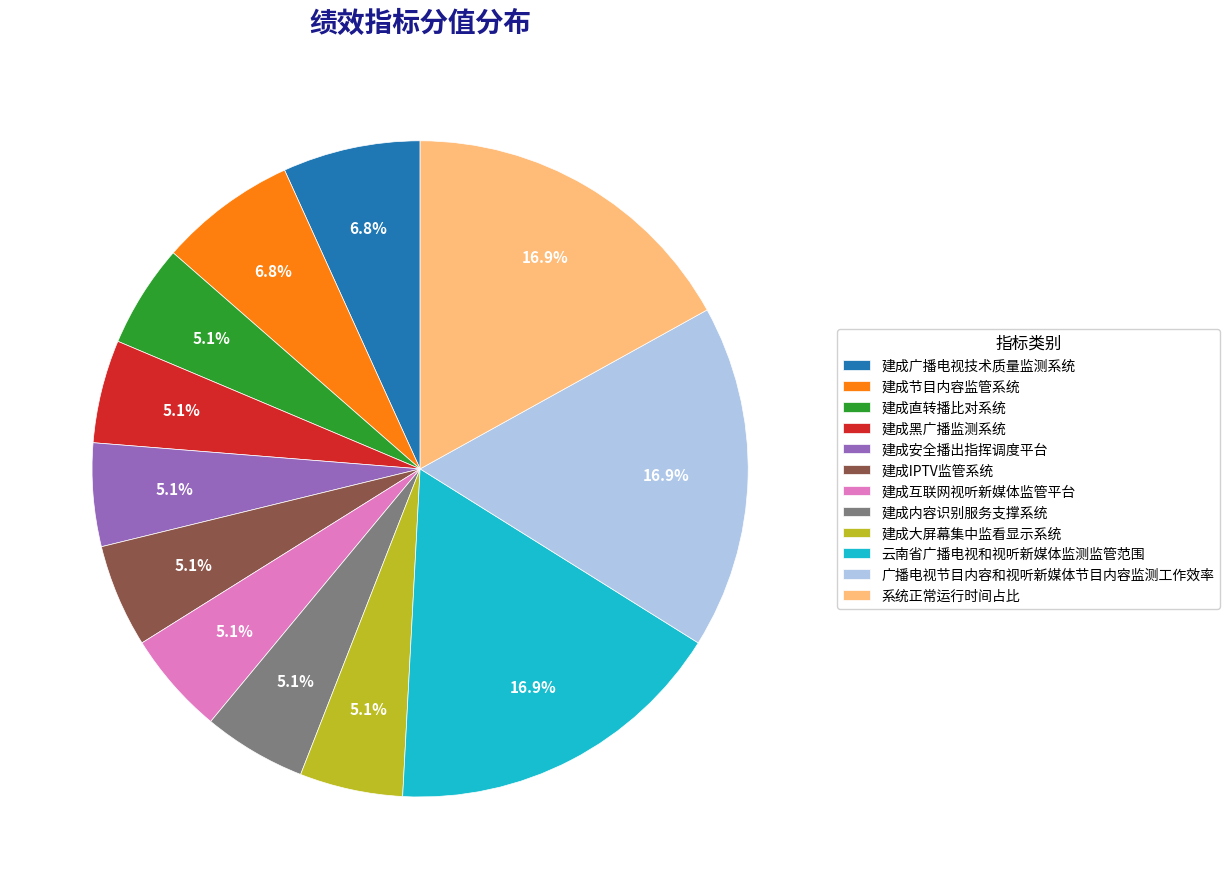

Does 系统正常运行时间占比 represent more than half of the total?

No